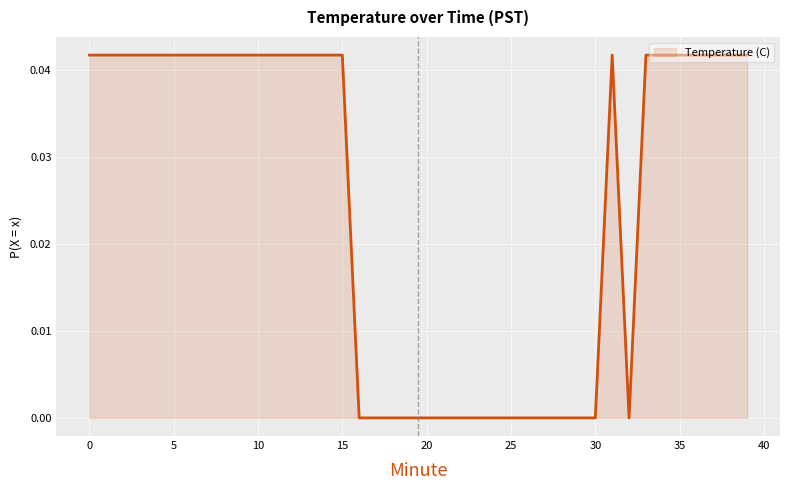

How many lines are shown in the chart?

1